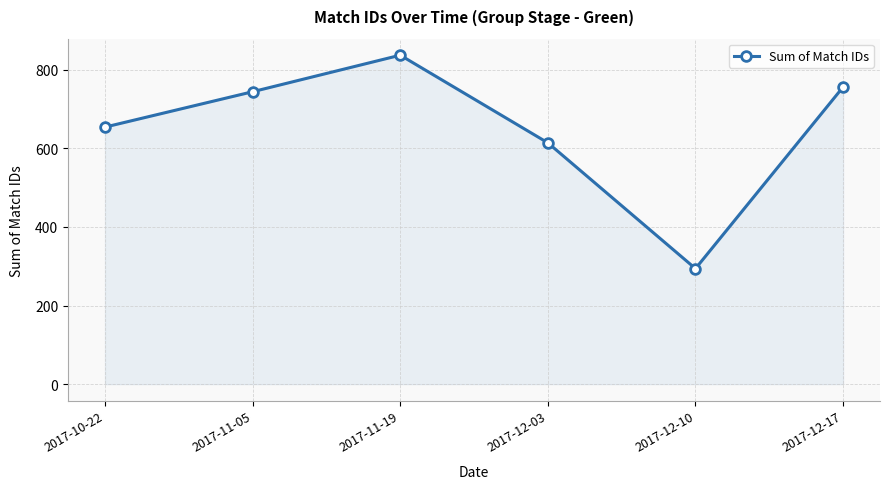

Between 2017-12-17 and 2017-12-03, which is larger?

2017-12-17